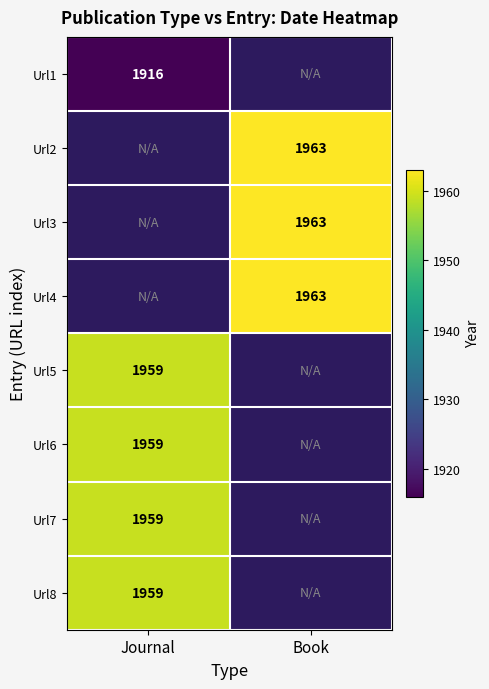

Is it true that Url4 equals 1963 at Book?

True